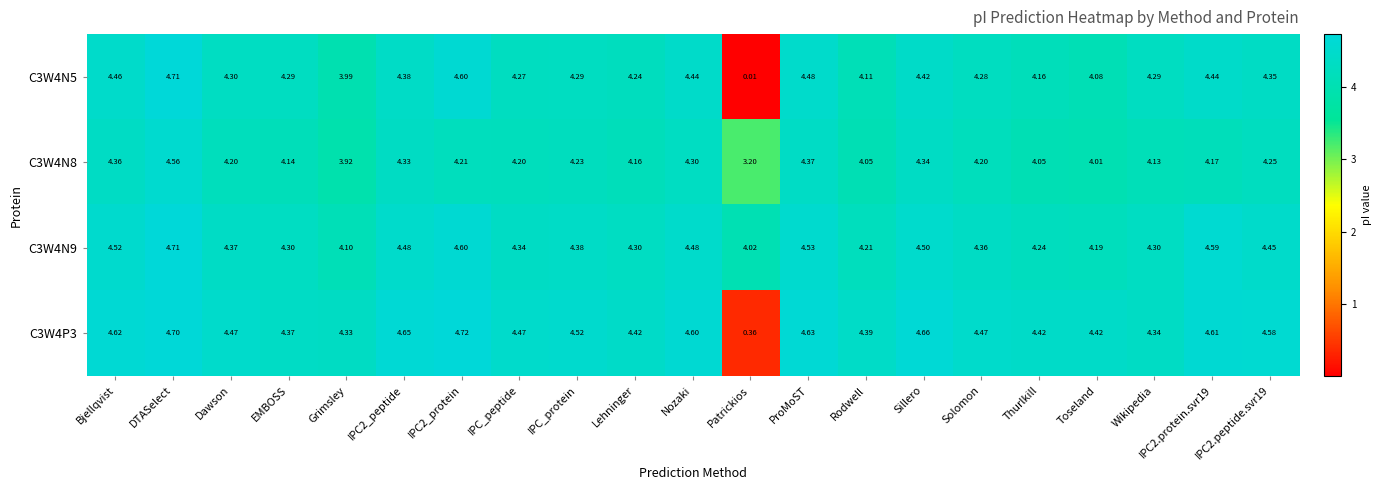

Where does the C3W4P3 series first go above 4?

Bjellqvist